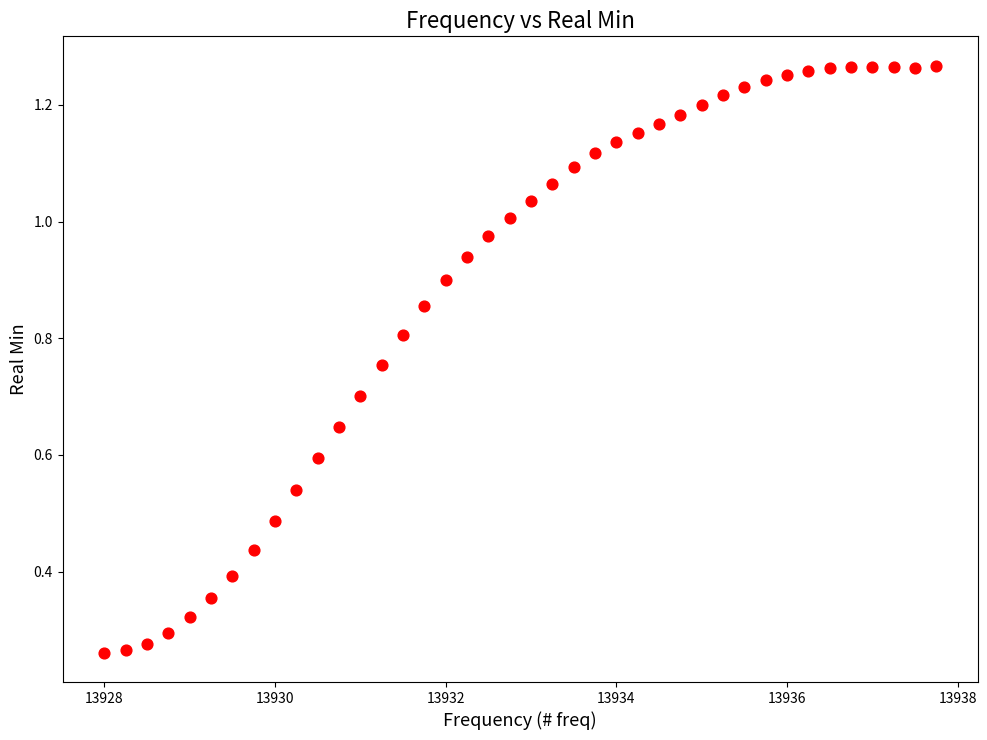

What is the range of X values (max minus min)?

9.8